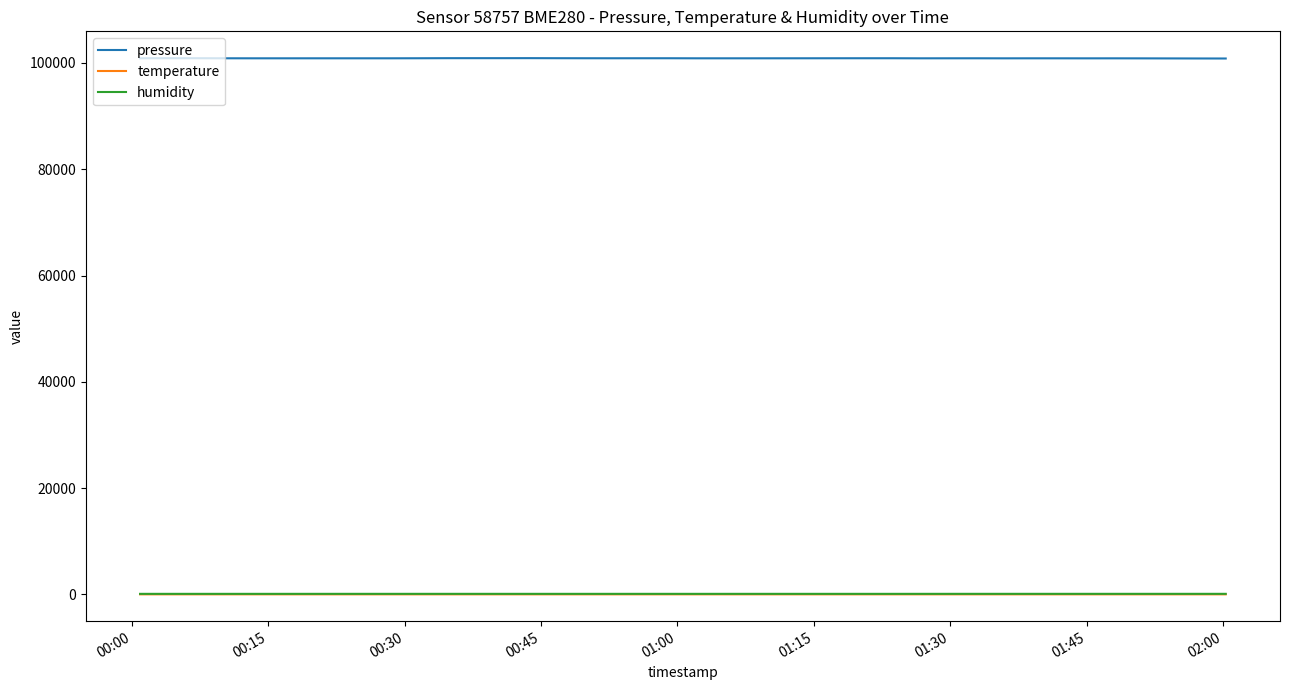

Which series has the largest total across all categories?

pressure